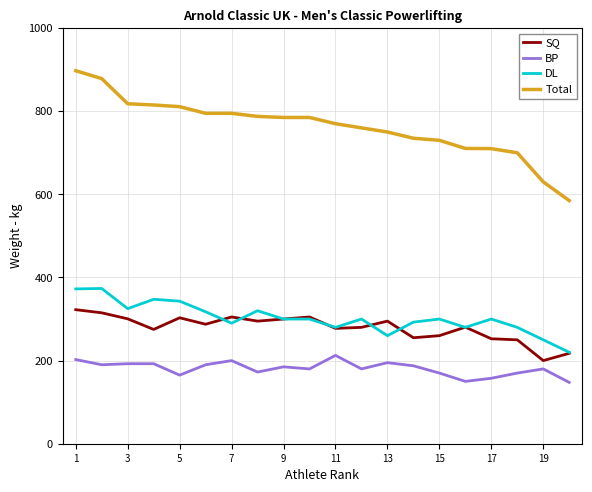

List the series in order of their peak value, highest first.

Total, DL, SQ, BP